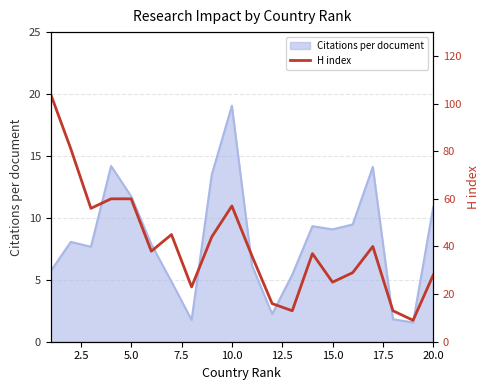

Is it true that Citations per document equals 5.6 at 20.0?

False